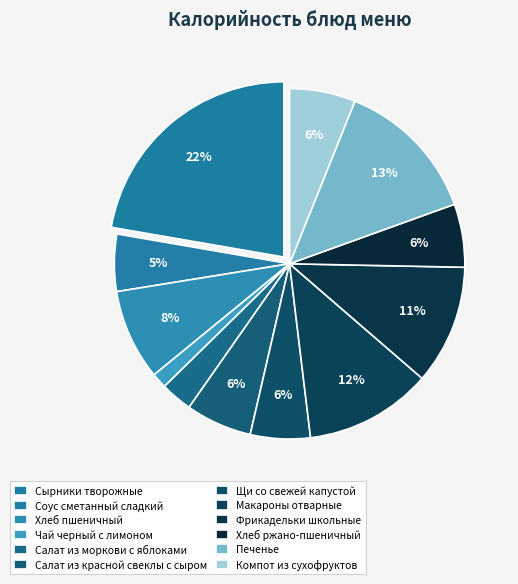

How many slices are in this pie chart?

12